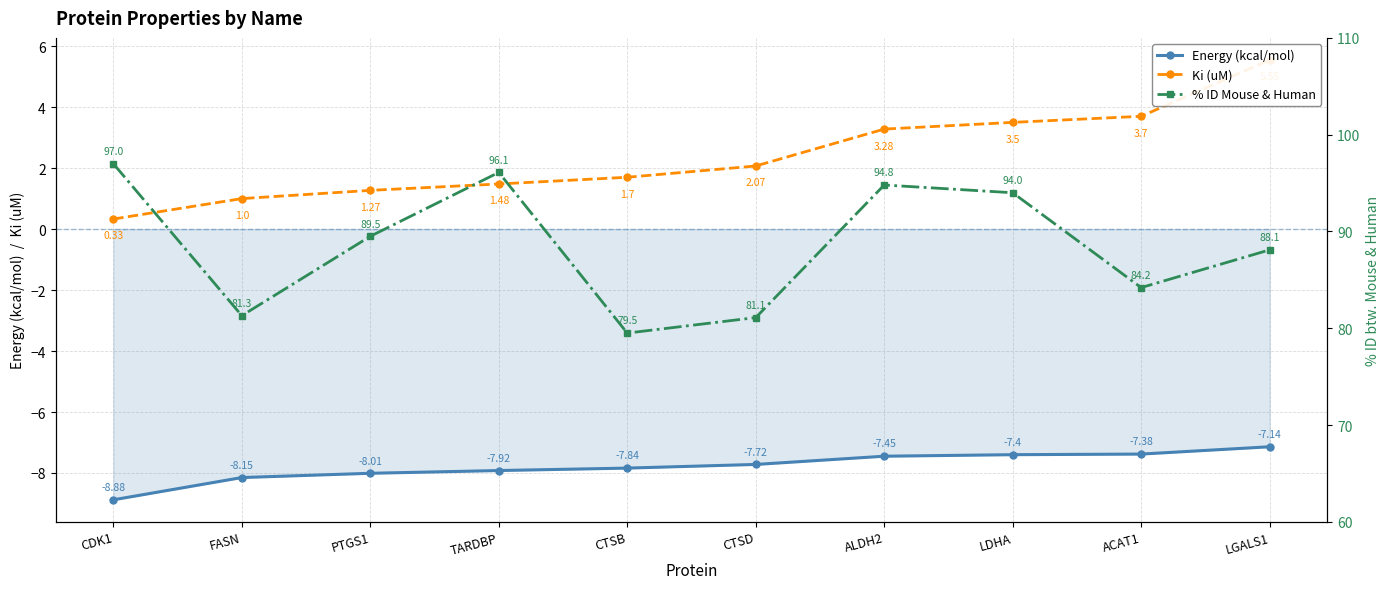

At which category is the sum across all series the highest?

ALDH2